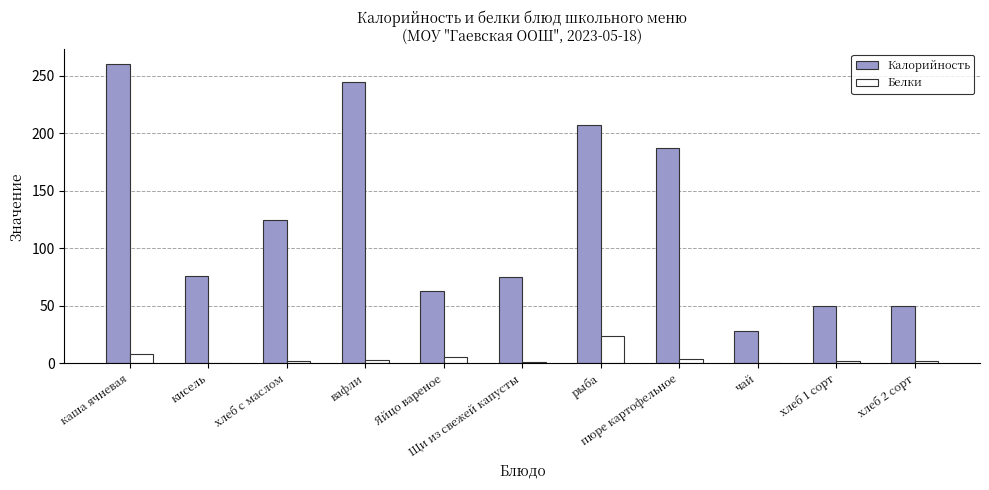

How many groups of bars are there?

11